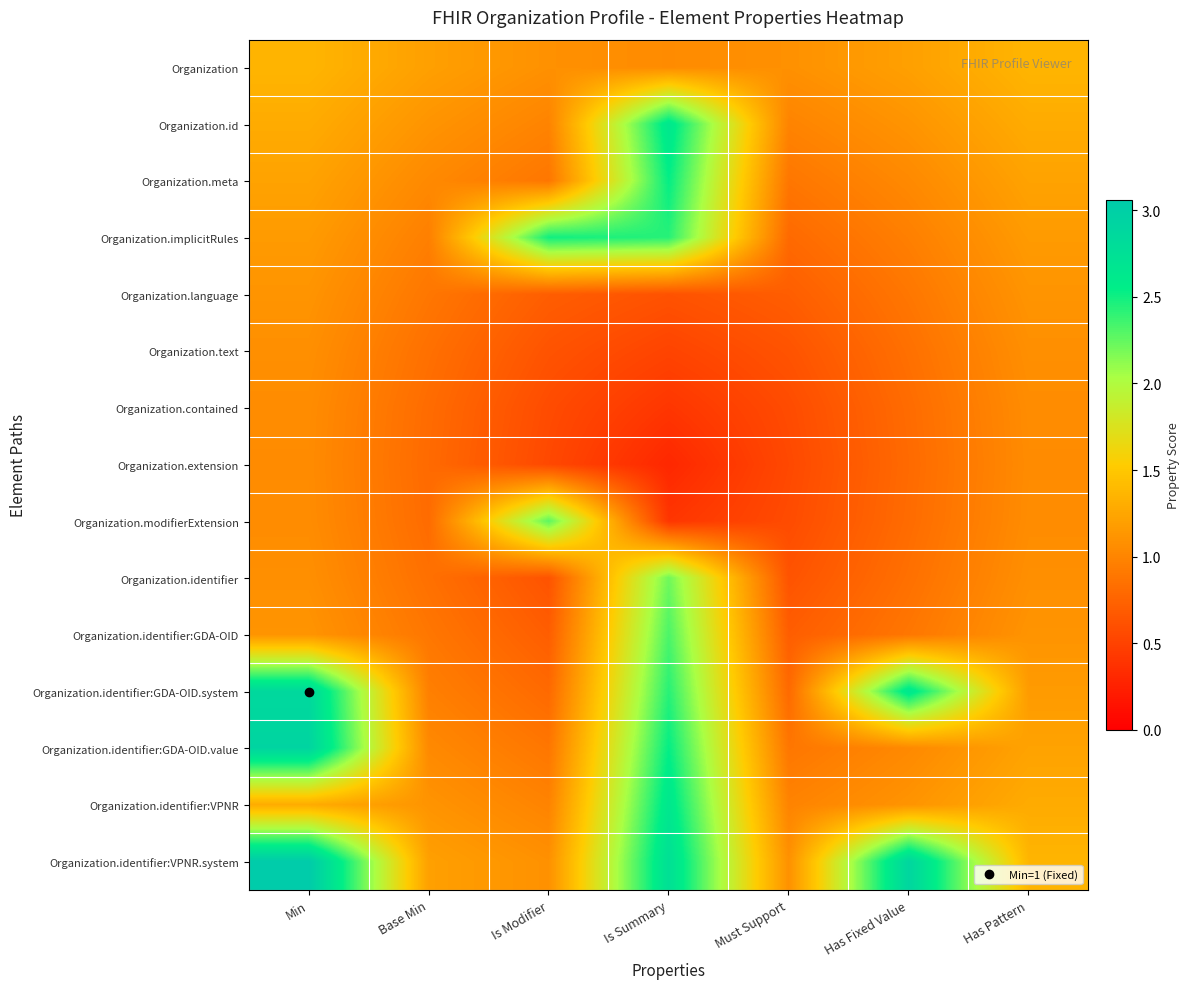

Reading left to right, what are all the values shown in this chart?

Organization: Min=1.4	Base Min=1.2	Is Modifier=1.1	Is Summary=1.1	Must Support=1.1	Has Fixed Value=1.2	Has Pattern=1.4
Organization.id: Min=1.3	Base Min=1.1	Is Modifier=1.0	Is Summary=2.6	Must Support=1.0	Has Fixed Value=1.1	Has Pattern=1.3
Organization.meta: Min=1.2	Base Min=1.0	Is Modifier=0.9	Is Summary=2.5	Must Support=0.9	Has Fixed Value=1.0	Has Pattern=1.2
Organization.implicitRules: Min=1.2	Base Min=1.0	Is Modifier=2.5	Is Summary=2.4	Must Support=0.8	Has Fixed Value=1.0	Has Pattern=1.2
Organization.language: Min=1.1	Base Min=0.9	Is Modifier=0.7	Is Summary=0.6	Must Support=0.7	Has Fixed Value=0.9	Has Pattern=1.1
Organization.text: Min=1.1	Base Min=0.8	Is Modifier=0.6	Is Summary=0.5	Must Support=0.6	Has Fixed Value=0.8	Has Pattern=1.1
Organization.contained: Min=1.1	Base Min=0.8	Is Modifier=0.6	Is Summary=0.4	Must Support=0.6	Has Fixed Value=0.8	Has Pattern=1.1
Organization.extension: Min=1.1	Base Min=0.8	Is Modifier=0.6	Is Summary=0.3	Must Support=0.5	Has Fixed Value=0.8	Has Pattern=1.1
Organization.modifierExtension: Min=1.1	Base Min=0.8	Is Modifier=2.3	Is Summary=0.4	Must Support=0.6	Has Fixed Value=0.8	Has Pattern=1.1
Organization.identifier: Min=1.1	Base Min=0.8	Is Modifier=0.6	Is Summary=2.2	Must Support=0.6	Has Fixed Value=0.8	Has Pattern=1.1
Organization.identifier:GDA-OID: Min=1.1	Base Min=0.9	Is Modifier=0.7	Is Summary=2.3	Must Support=0.7	Has Fixed Value=0.9	Has Pattern=1.1
Organization.identifier:GDA-OID.system: Min=2.9	Base Min=1.0	Is Modifier=0.8	Is Summary=2.4	Must Support=0.8	Has Fixed Value=2.7	Has Pattern=1.2
Organization.identifier:GDA-OID.value: Min=2.9	Base Min=1.0	Is Modifier=0.9	Is Summary=2.5	Must Support=0.9	Has Fixed Value=1.0	Has Pattern=1.2
Organization.identifier:VPNR: Min=1.3	Base Min=1.1	Is Modifier=1.0	Is Summary=2.6	Must Support=1.0	Has Fixed Value=1.1	Has Pattern=1.3
Organization.identifier:VPNR.system: Min=3.1	Base Min=1.2	Is Modifier=1.1	Is Summary=2.8	Must Support=1.1	Has Fixed Value=2.9	Has Pattern=1.4